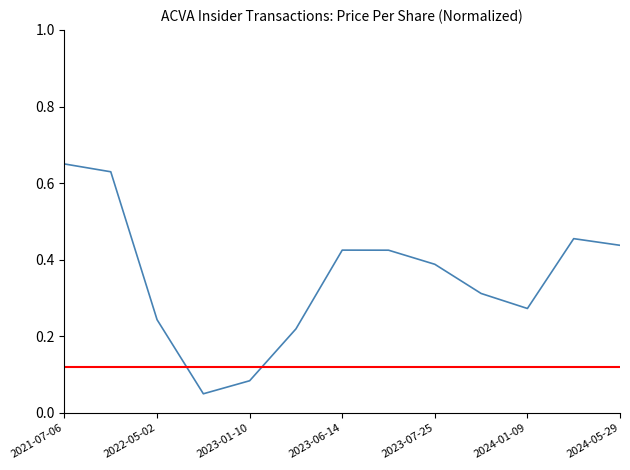

Which category has the lowest value across all series?

2022-12-27